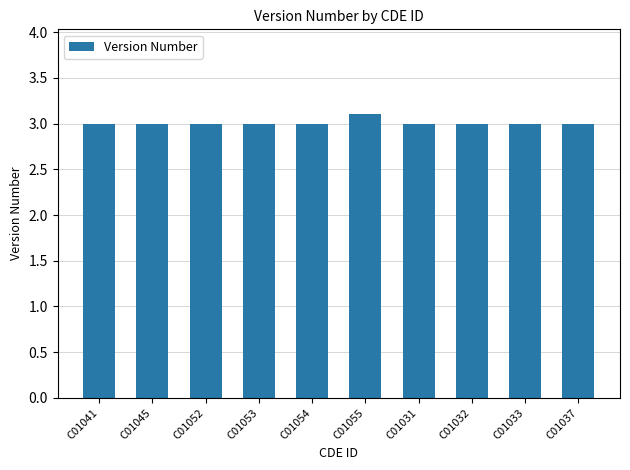

What is the value of the 9th bar from the left?

3.0